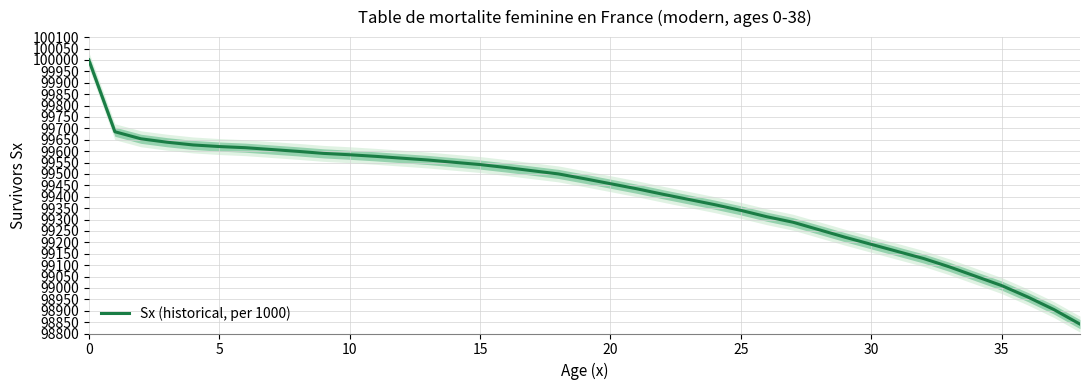

What is the minimum value for Sx (historical, per 1000)?

98841